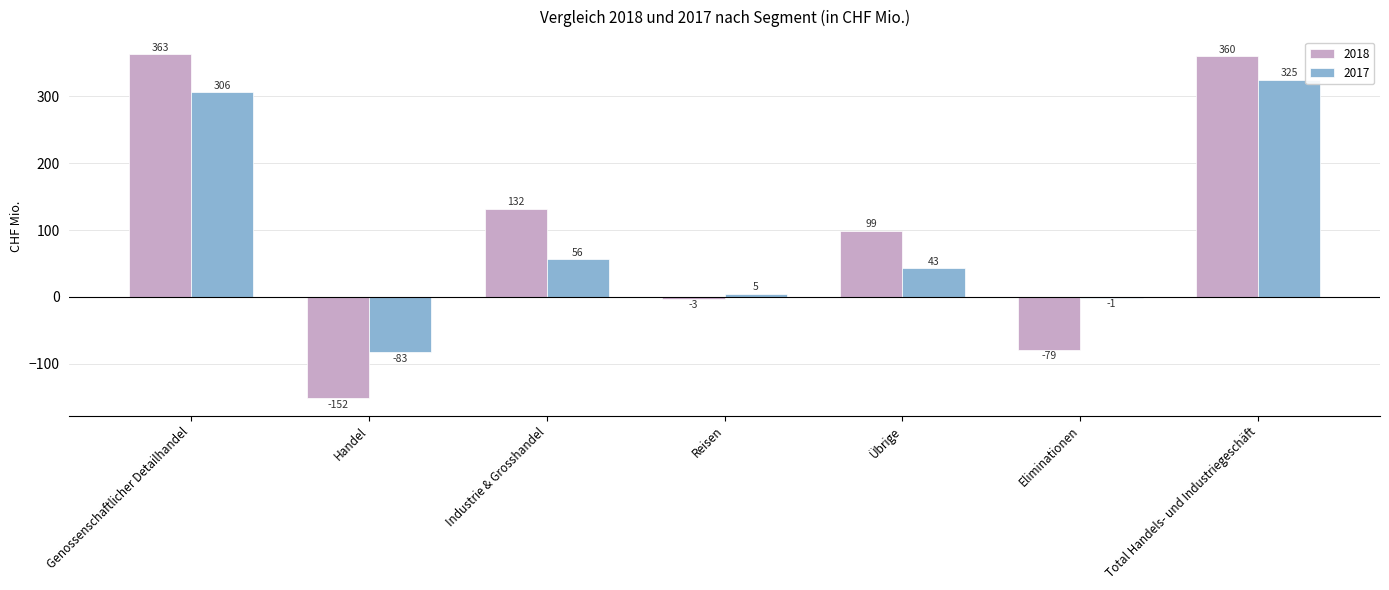

How many series are shown in this chart?

2